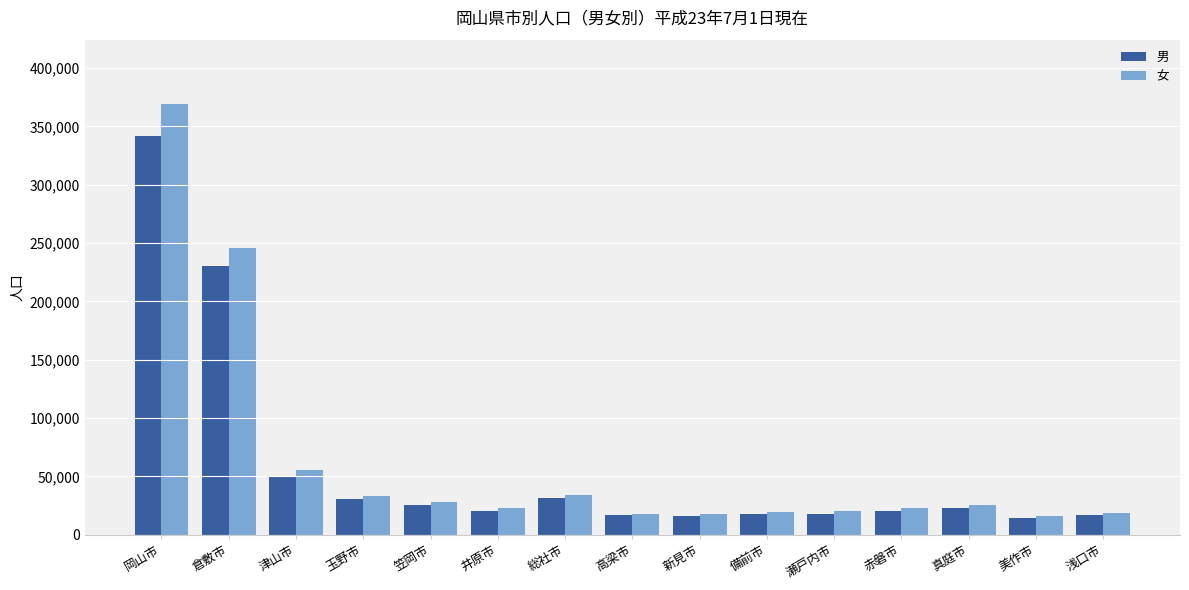

At which label does 女 reach its peak?

岡山市